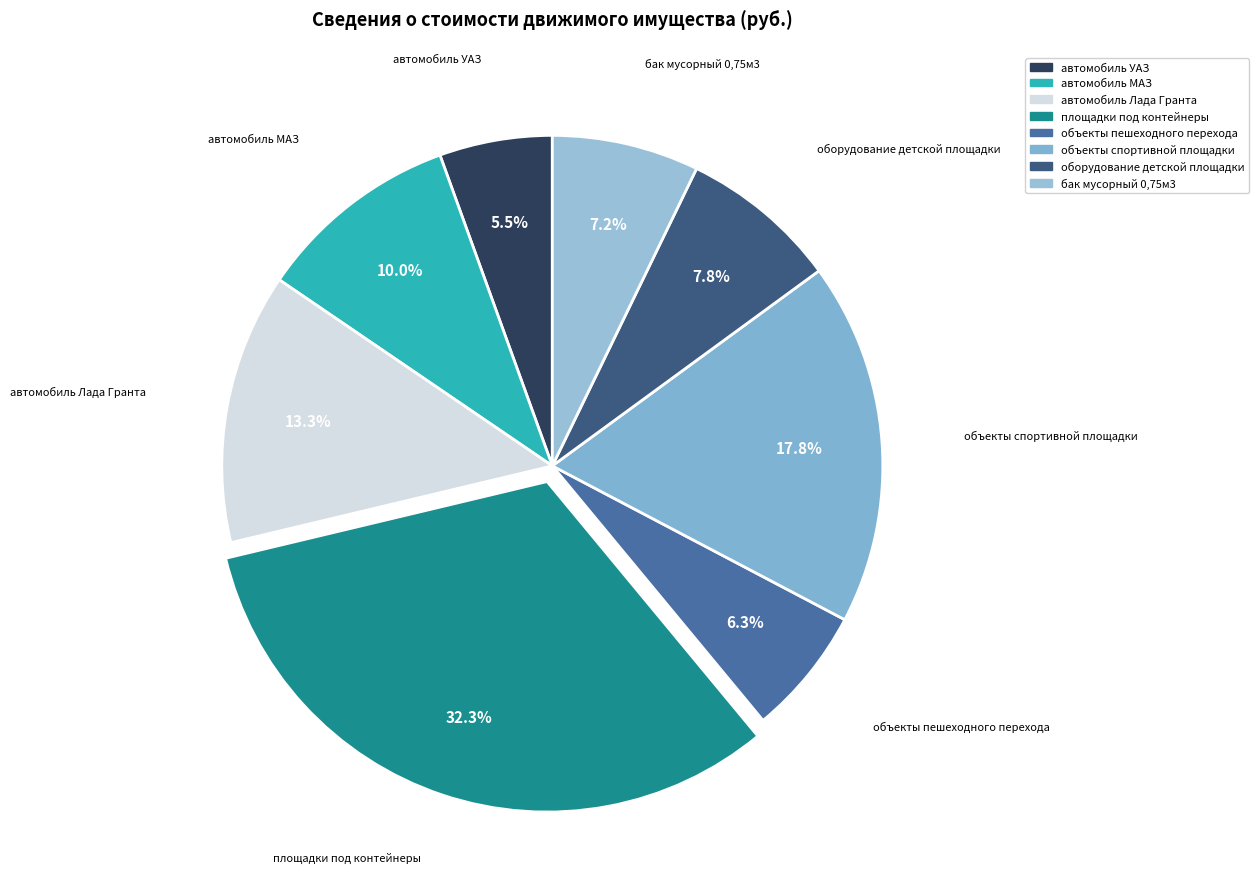

How many slices are in this pie chart?

8